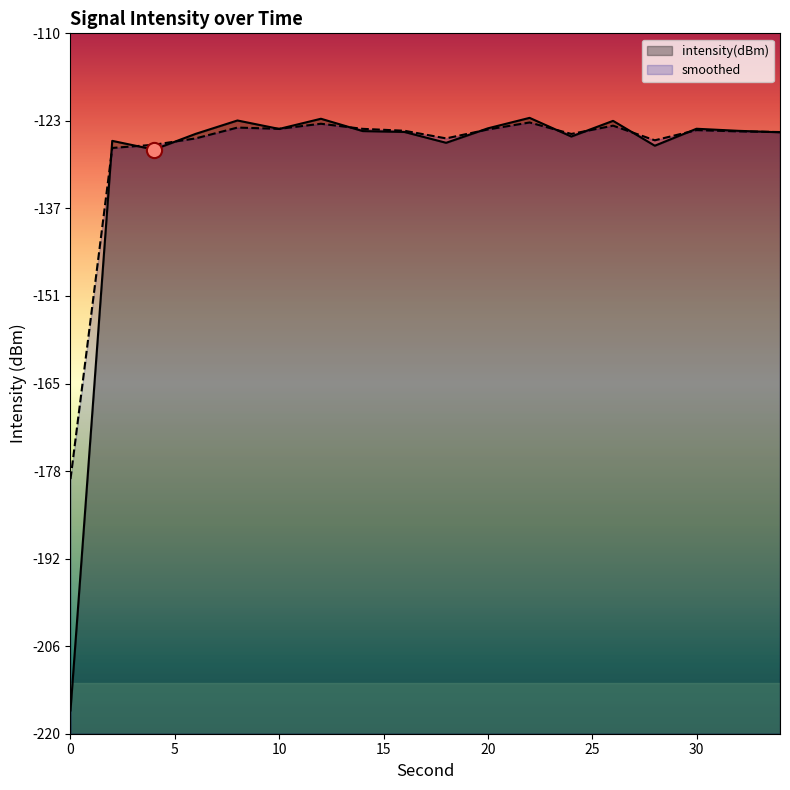

Which series has the widest spread of Y values?

intensity(dBm)